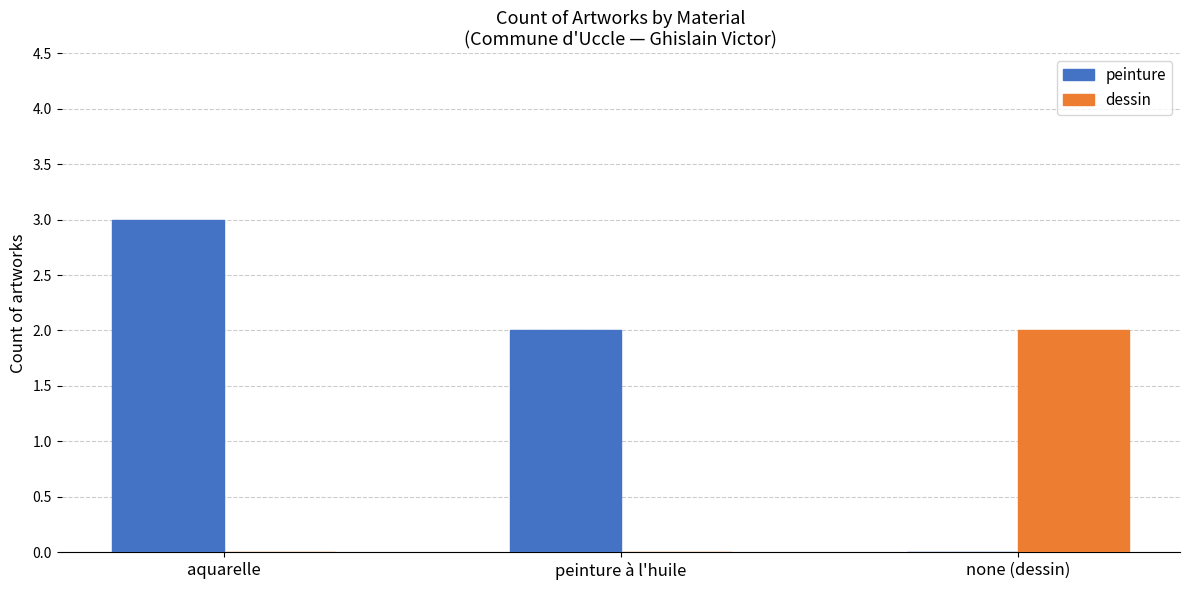

What is the total value across all series at none (dessin)?

2